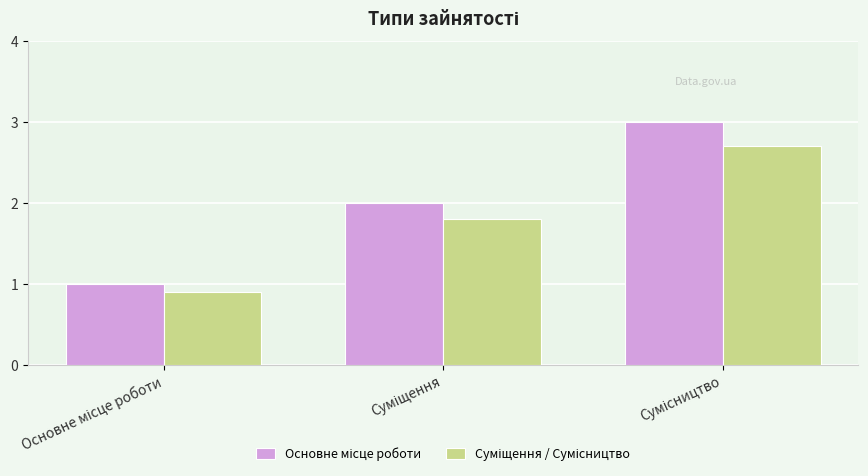

What is the maximum value shown in the chart?

3.0